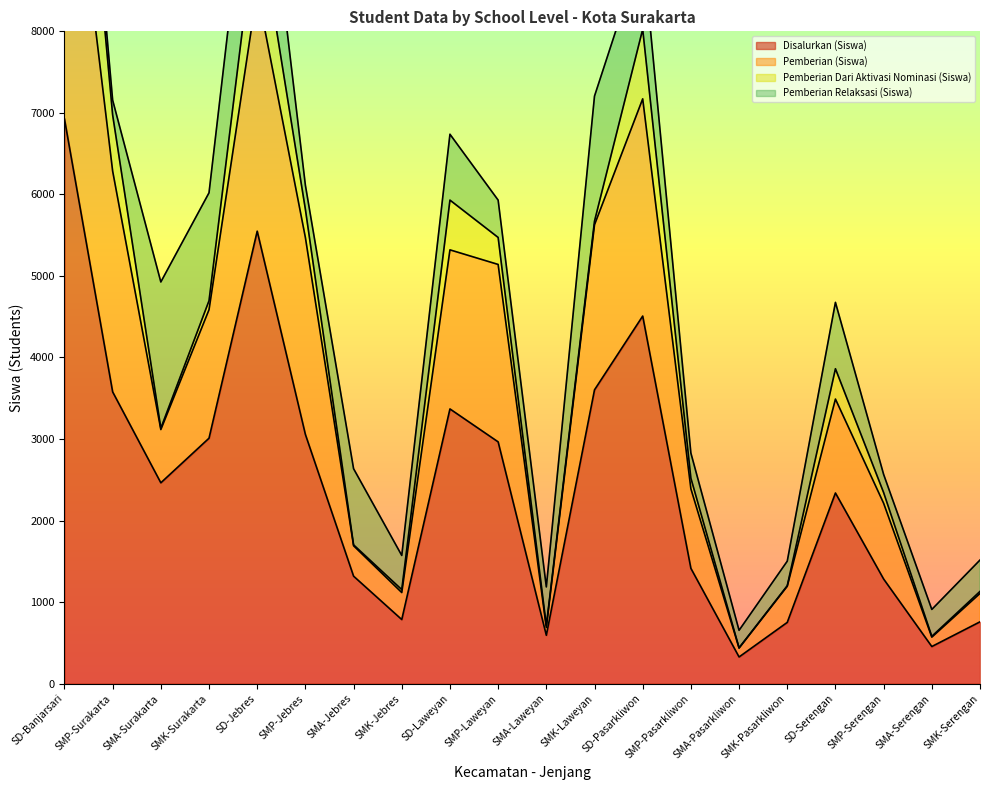

True or false: Disalurkan (Siswa) has a value of 1283 at SMP-Serengan.

True